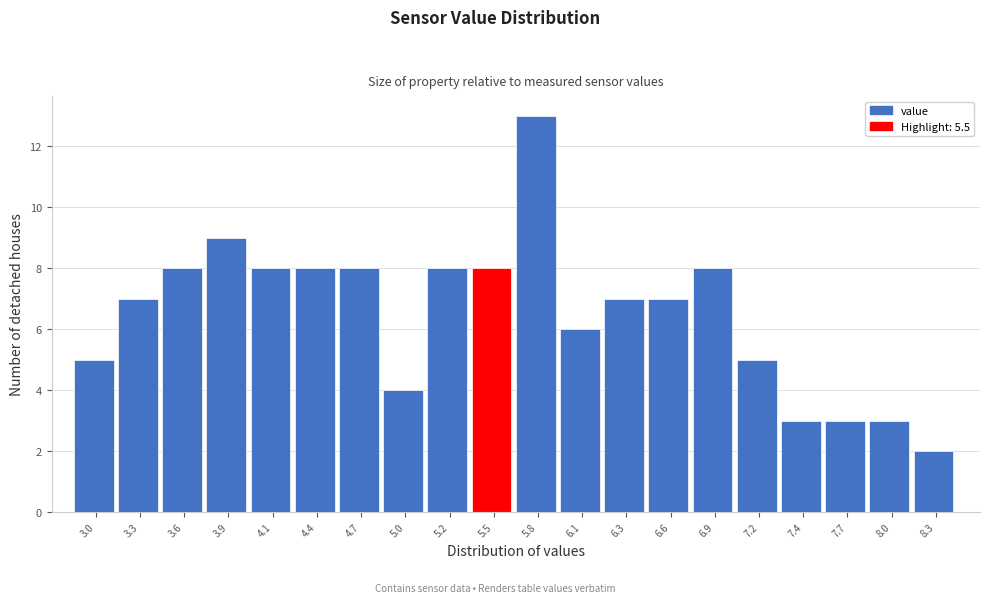

Reading left to right, list every bar in this chart as the range it spans on the x-axis followed by its height. Neither the bar edges nor the heights are printed on the chart, so give them approximately, as read against the axes.

2.900 to 3.175: 5
3.175 to 3.450: 7
3.450 to 3.725: 8
3.725 to 4.000: 9
4.000 to 4.275: 8
4.275 to 4.550: 8
4.550 to 4.825: 8
4.825 to 5.100: 4
5.100 to 5.375: 8
5.375 to 5.650: 8
5.650 to 5.925: 13
5.925 to 6.200: 6
6.200 to 6.475: 7
6.475 to 6.750: 7
6.750 to 7.025: 8
7.025 to 7.300: 5
7.300 to 7.575: 3
7.575 to 7.850: 3
7.850 to 8.125: 3
8.125 to 8.400: 2